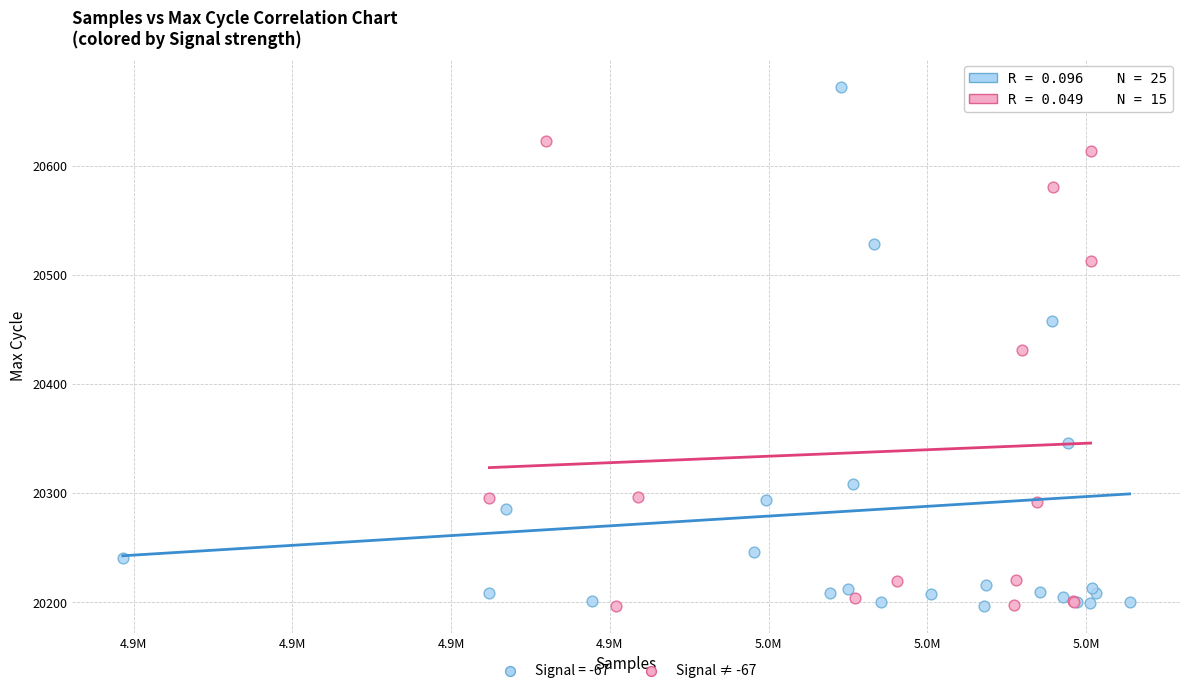

Which series reaches the maximum Y coordinate?

Signal = -67